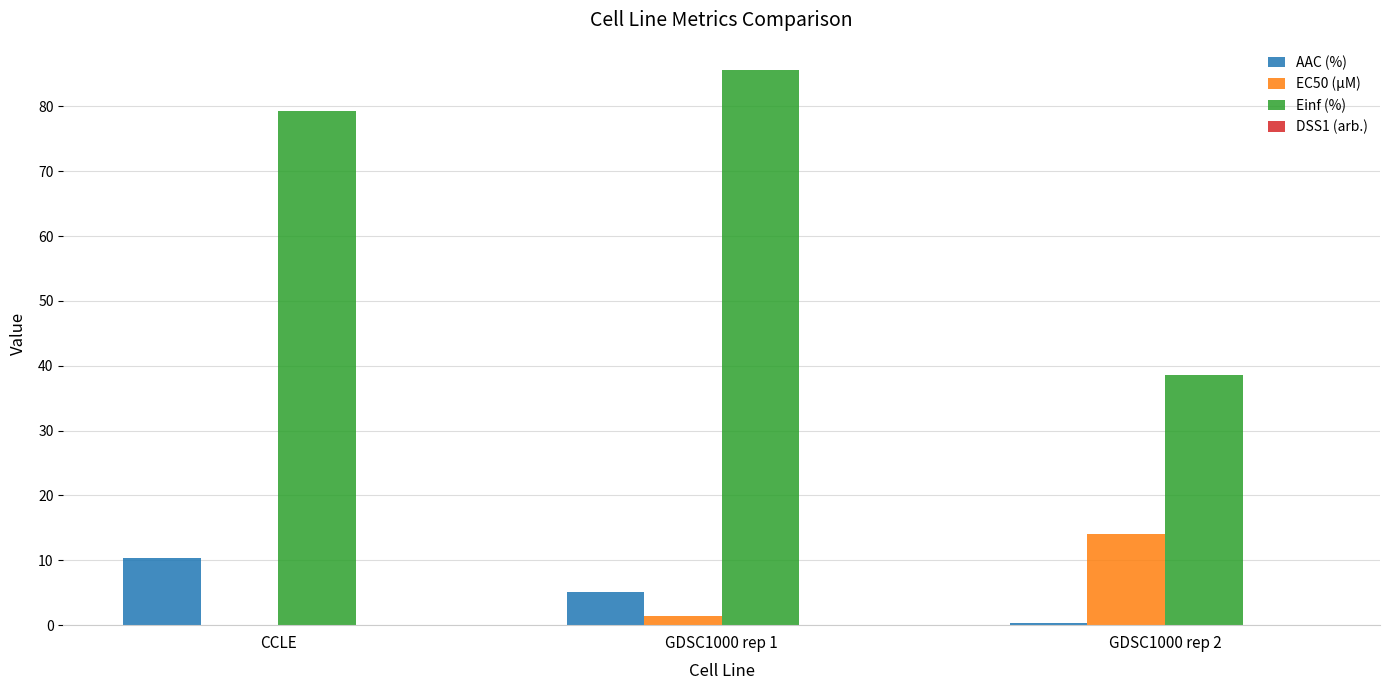

Where does the AAC (%) series first go above 5?

CCLE